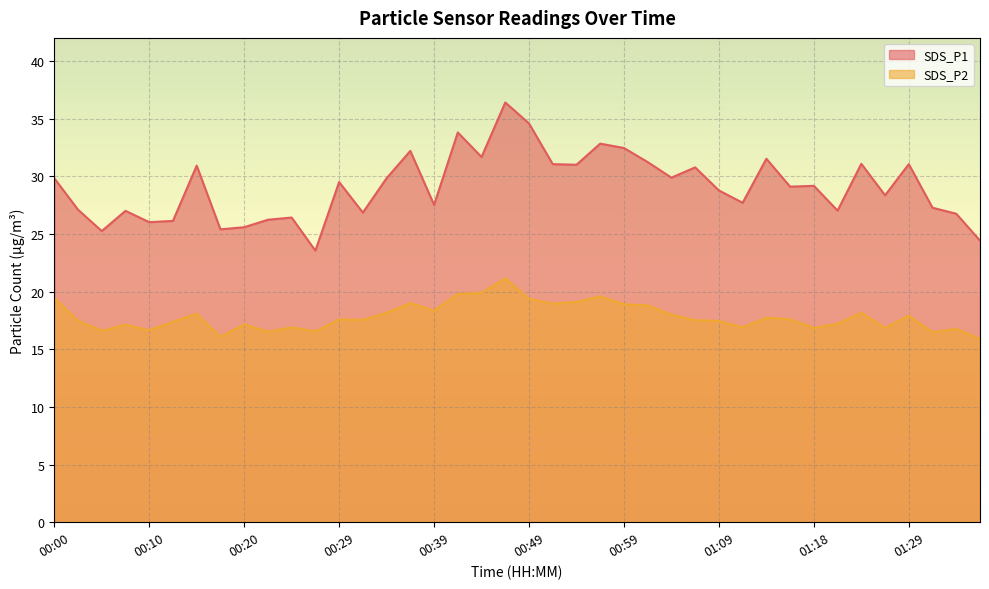

At which category does the chart reach its minimum across all series?

01:36